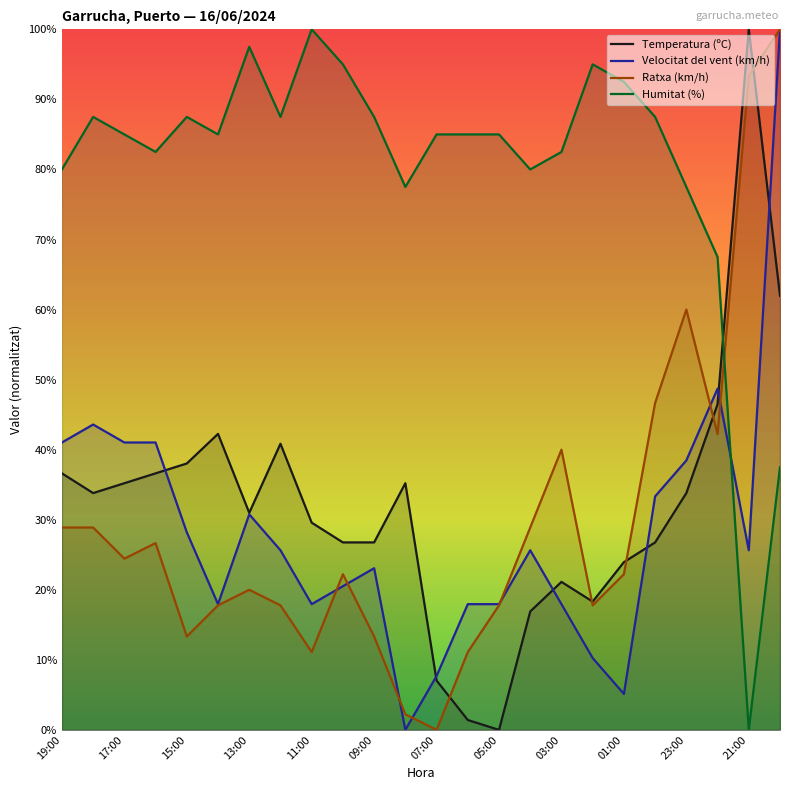

What is the spread (max minus min) of values at 09:00?

74.2